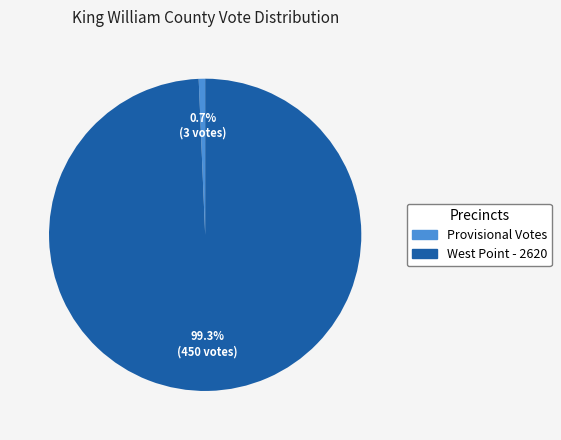

To the nearest percent, what is the difference between the largest and smallest slice percentages?

99%